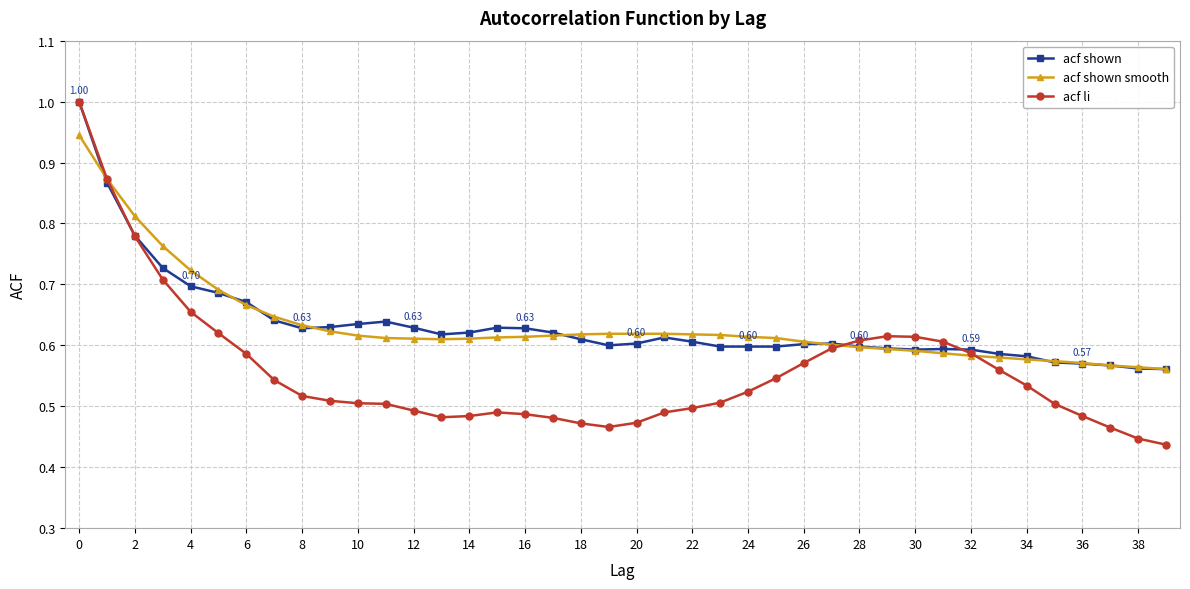

True or false: acf shown has more than 1 points higher than both neighbors.

True